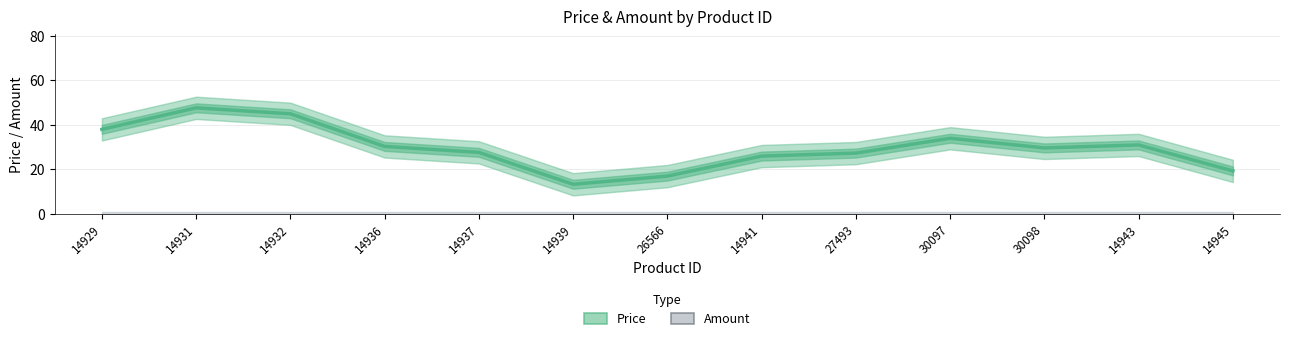

Read the value at 14943.

31.0